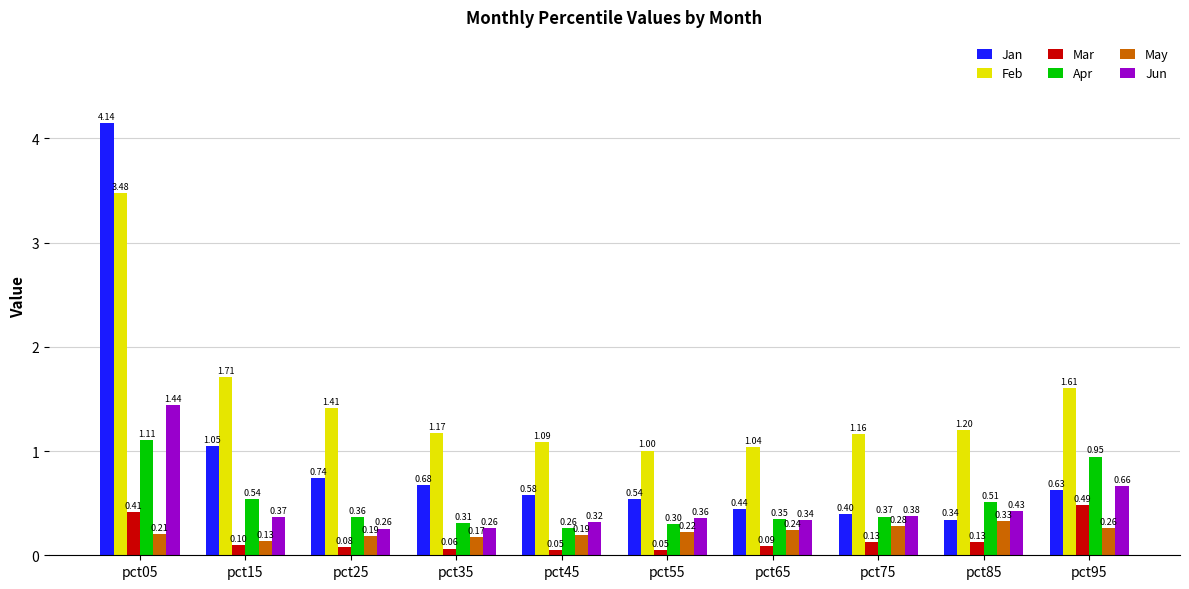

Rank the series by their maximum value, from highest to lowest.

Jan, Feb, Jun, Apr, Mar, May